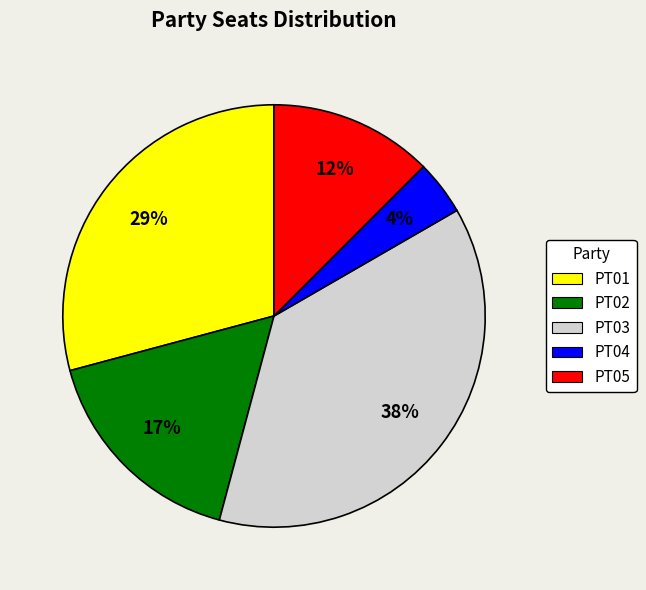

Does any single category account for the majority?

No